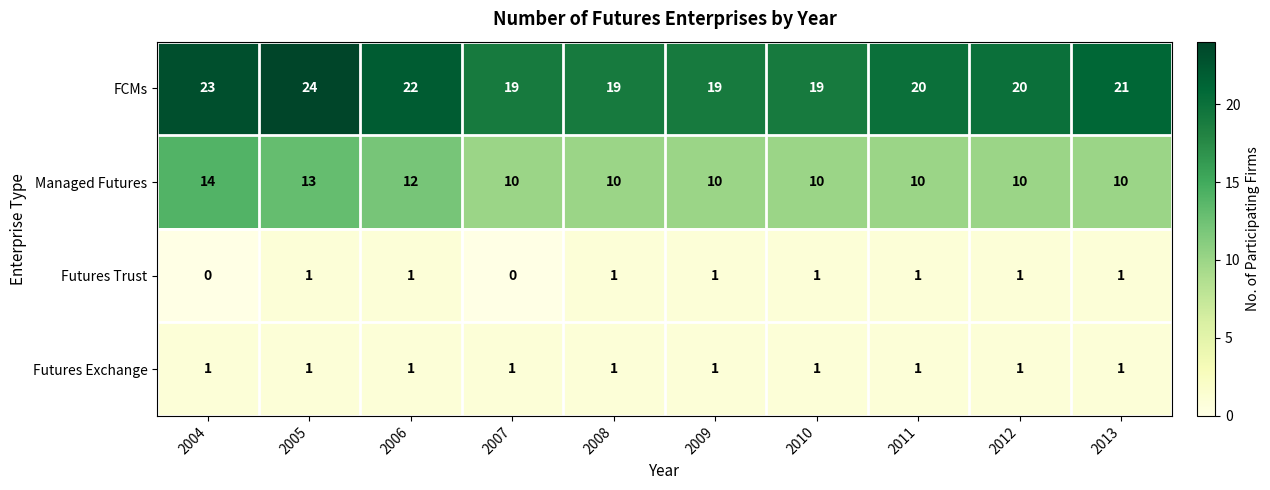

Which series has the largest range (max minus min)?

FCMs